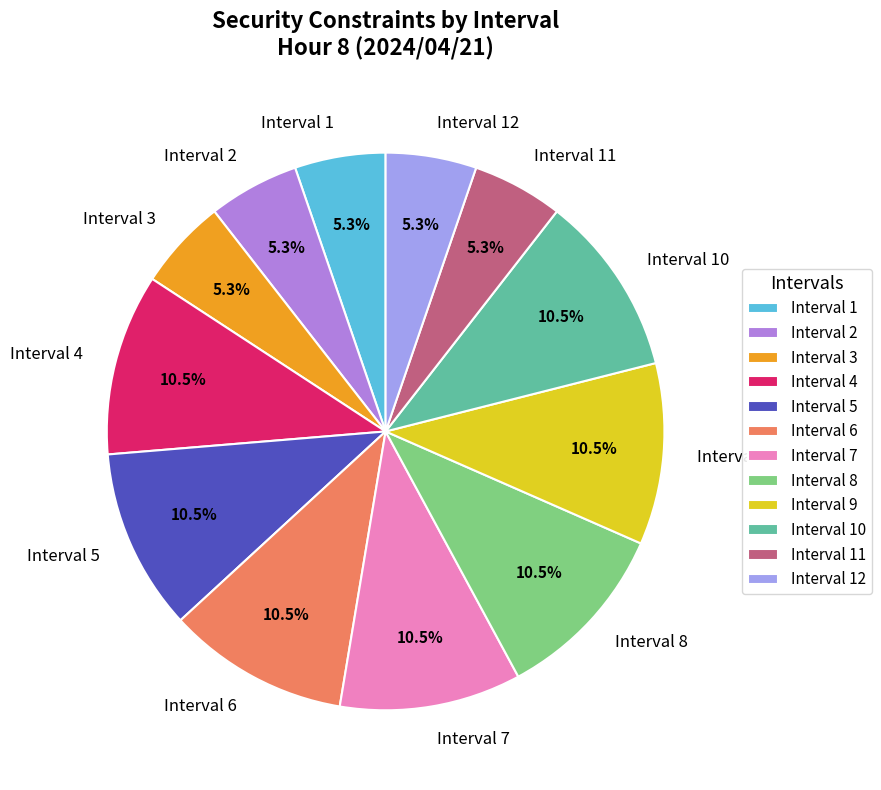

Is the sum of Interval 6 and Interval 5 greater than half?

No